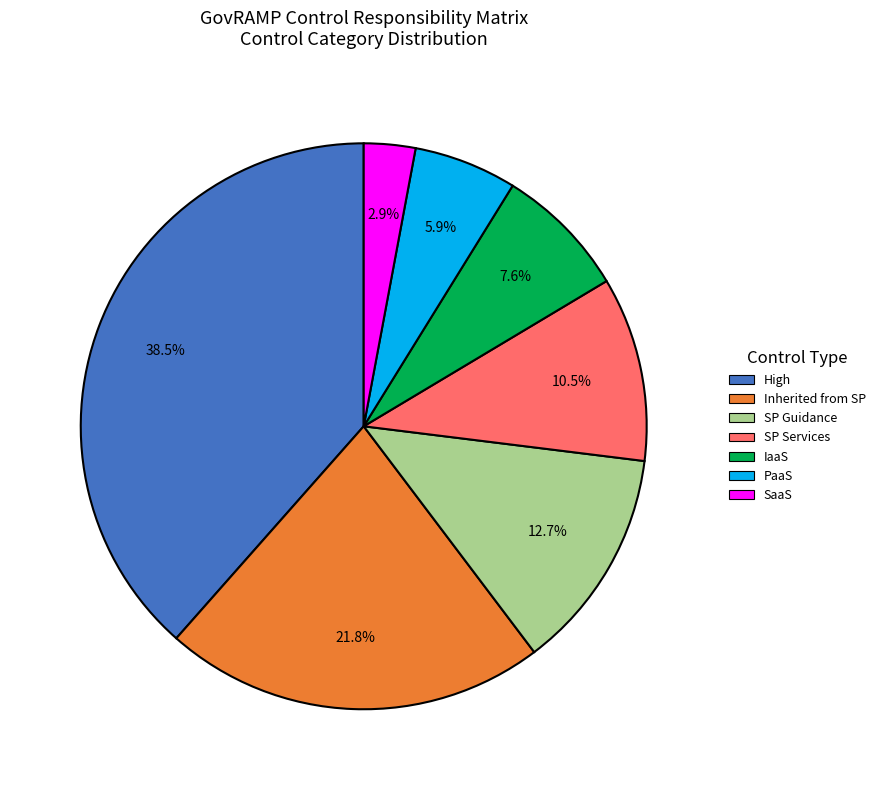

Which category has the smallest portion of the pie?

SaaS